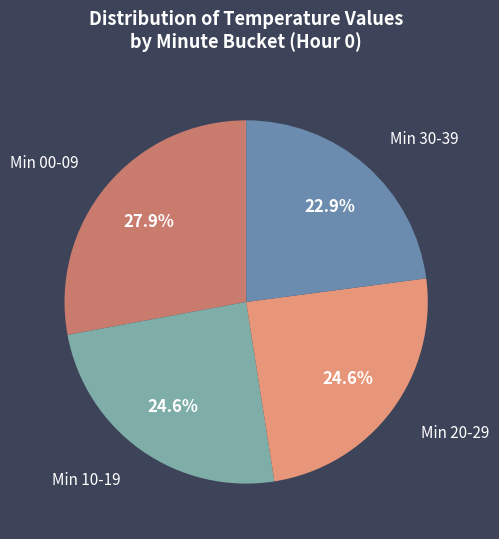

Count the number of slices in the pie.

4